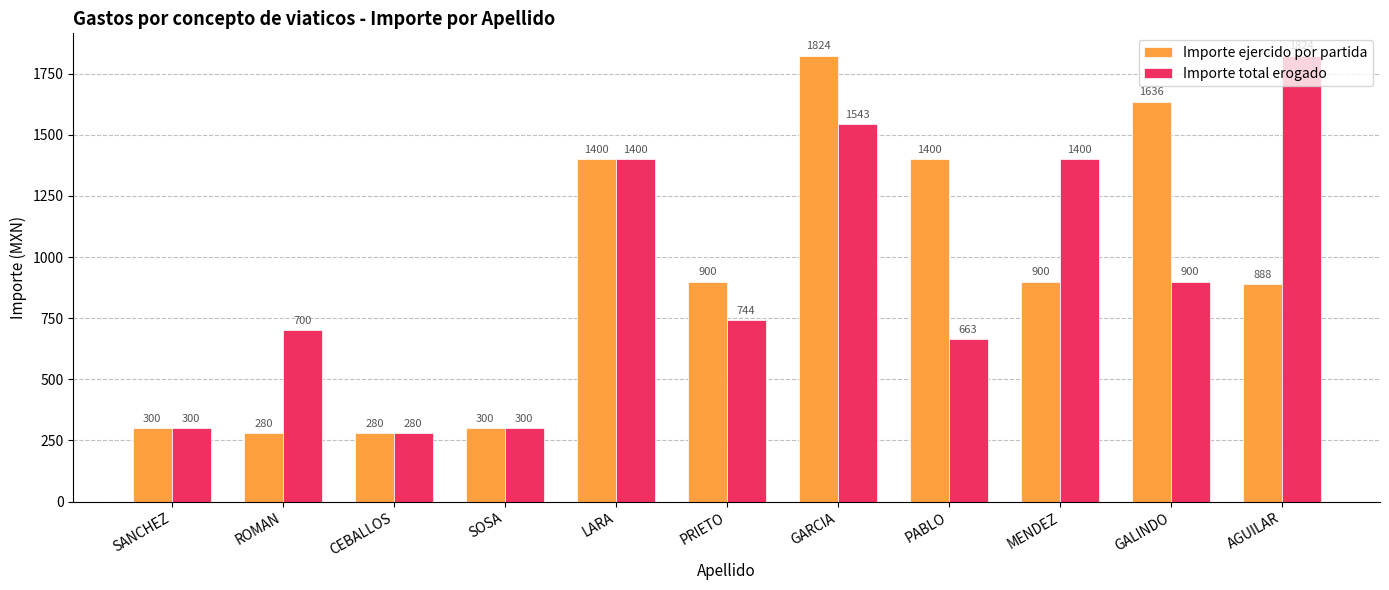

Between LARA and AGUILAR, which series saw the biggest shift?

Importe ejercido por partida